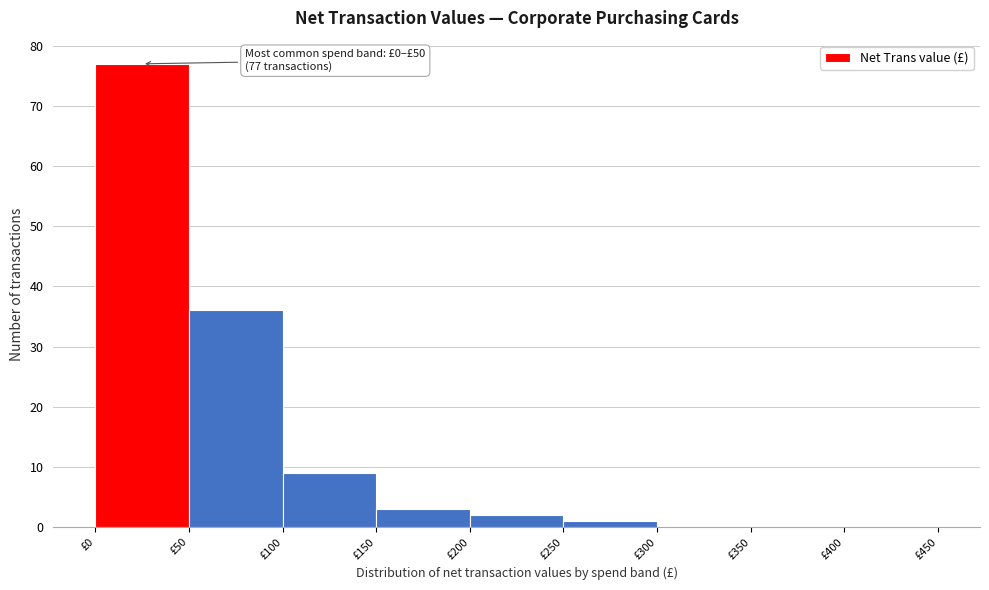

Which range on the x-axis has the tallest bar?

0 to 50